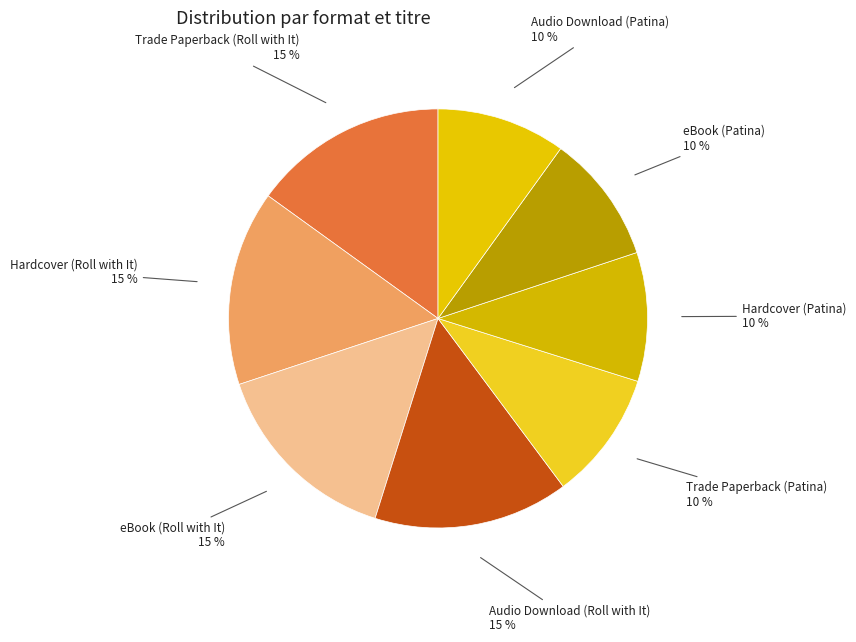

Which category has the smallest portion of the pie?

Trade Paperback (Patina)